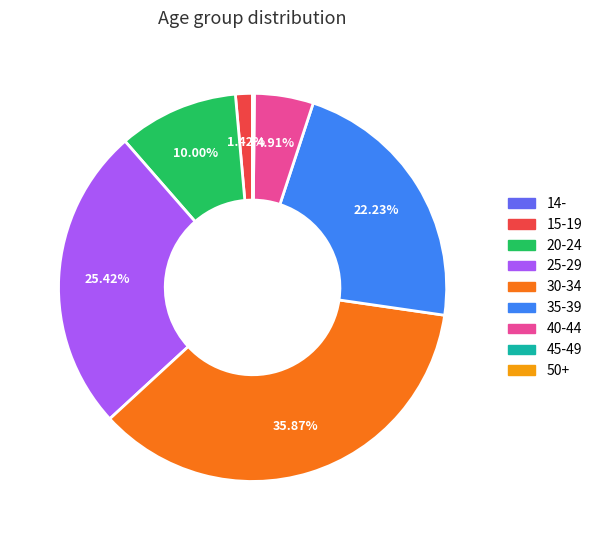

To the nearest percent, what is the difference between the largest and smallest slice percentages?

36%